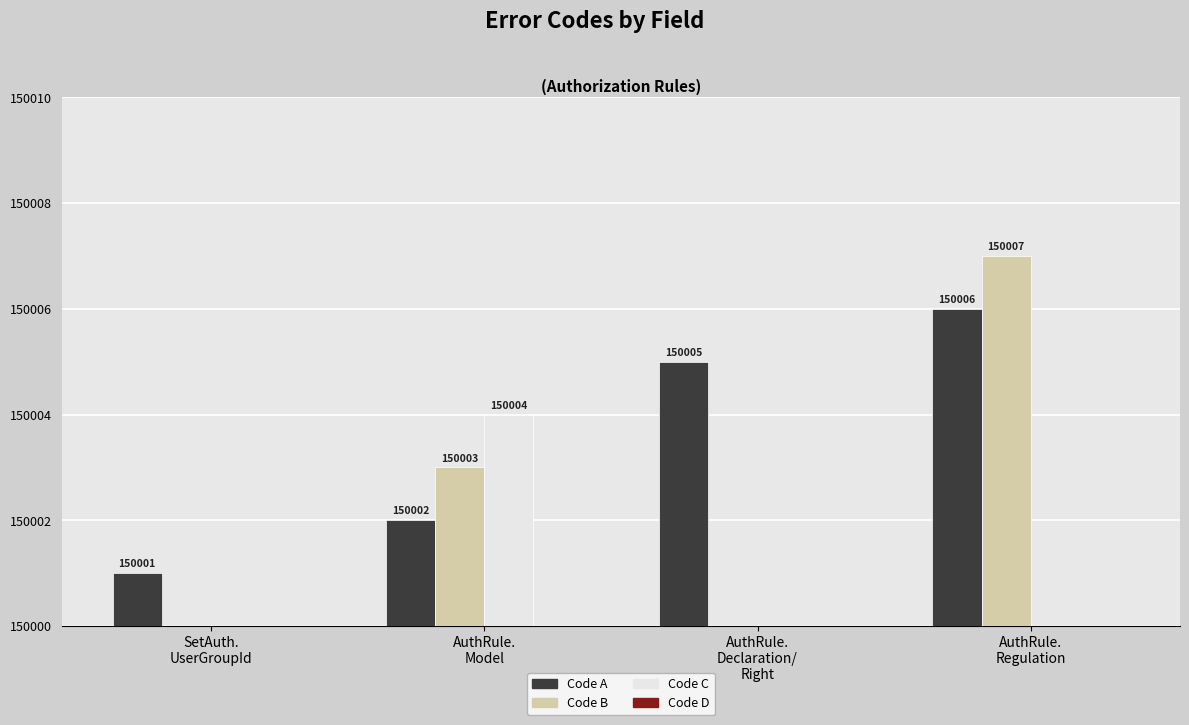

At which category is the sum across all series the highest?

AuthRule.
Regulation